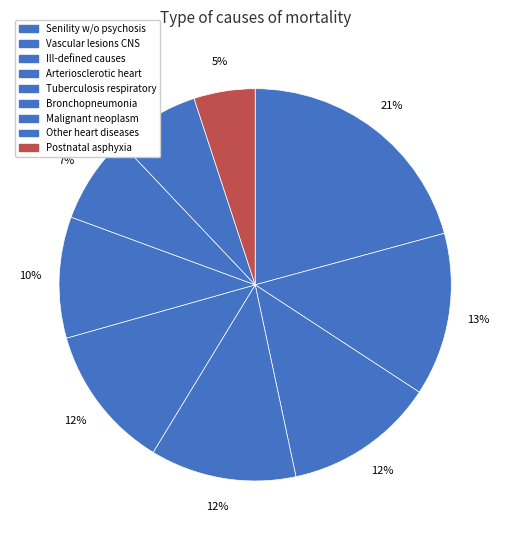

How many segments does this pie chart have?

9